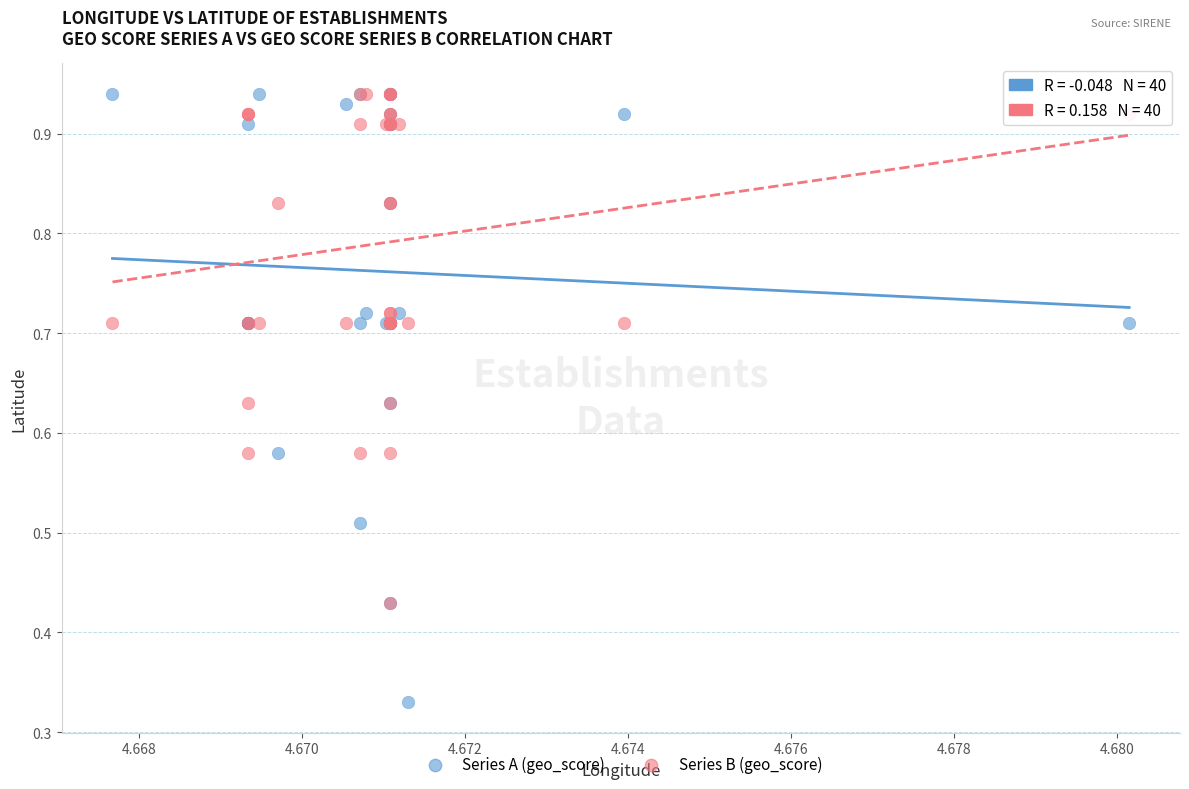

What are all the series names shown in the legend?

Series A (geo_score), Series B (geo_score)